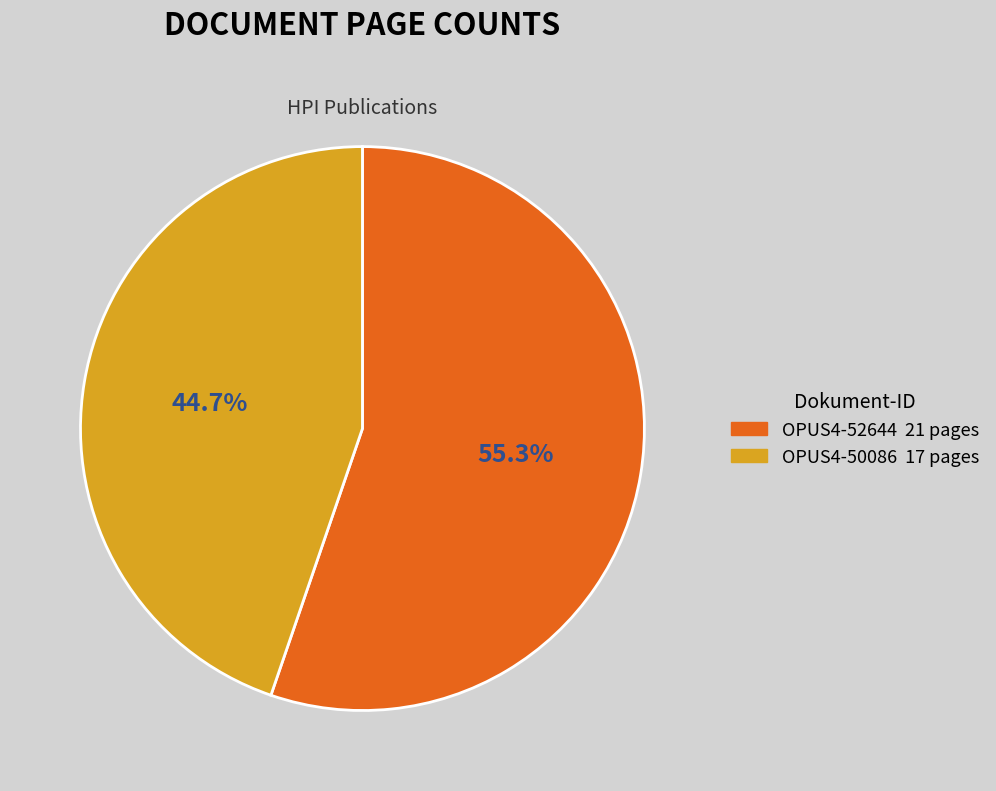

Which category has the smallest portion of the pie?

OPUS4-50086